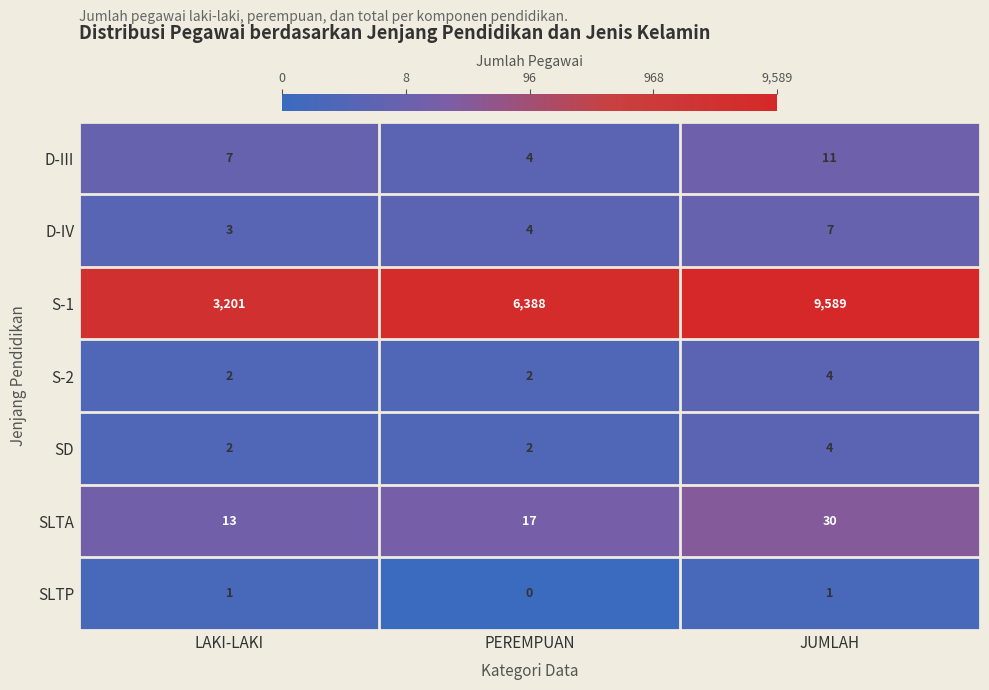

What is the difference between the second highest and minimum values in the S-1 series?

3187